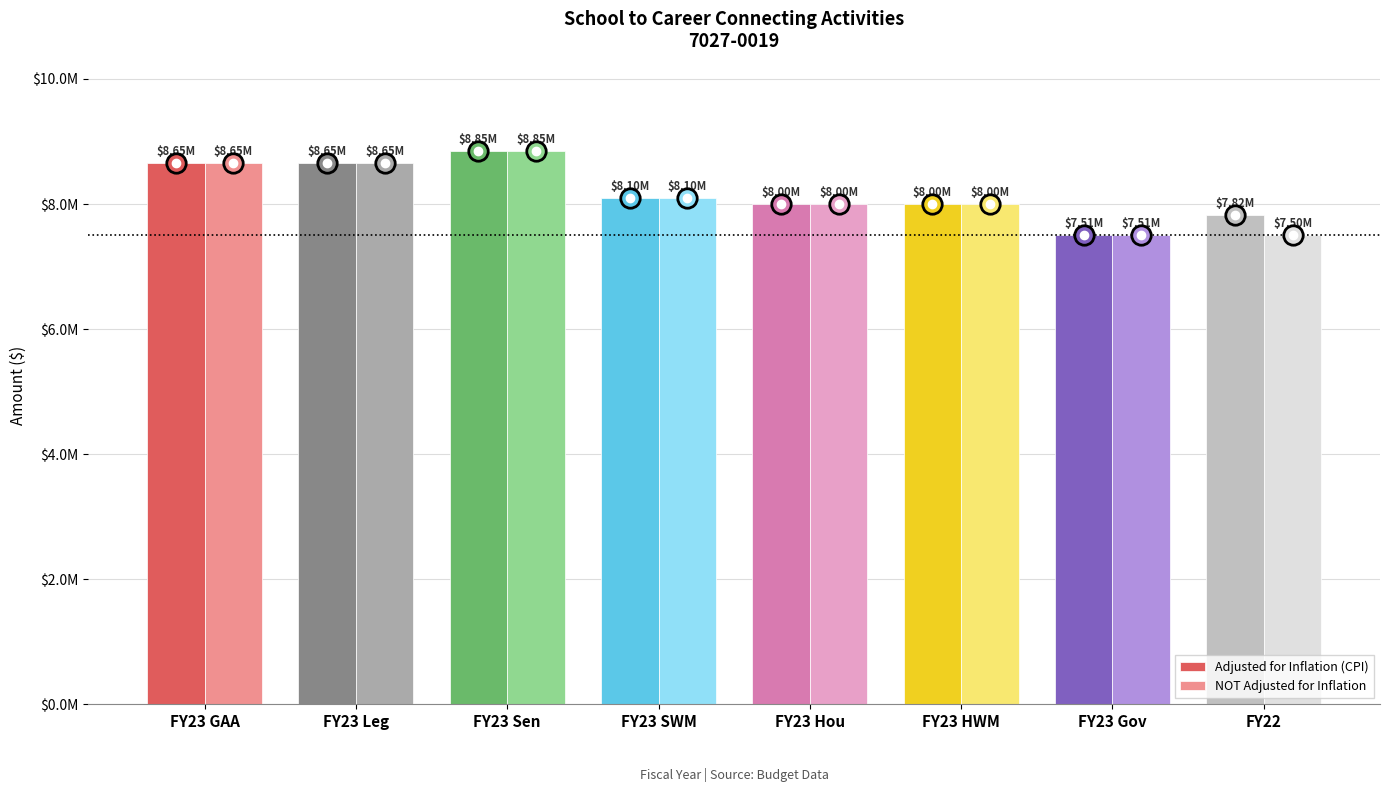

What is the label of the 8th bar from the right?

FY23 GAA